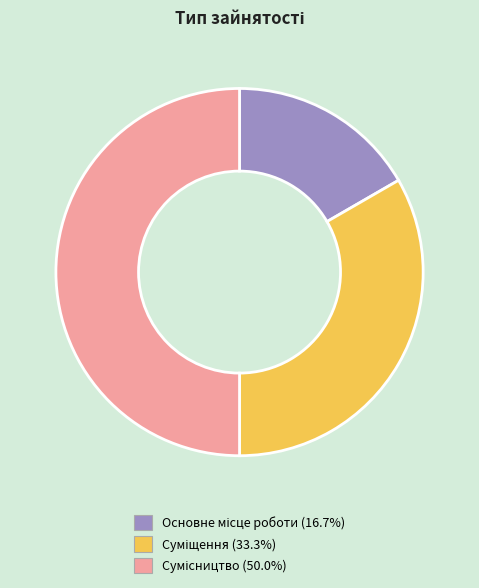

How many slices are in this pie chart?

3